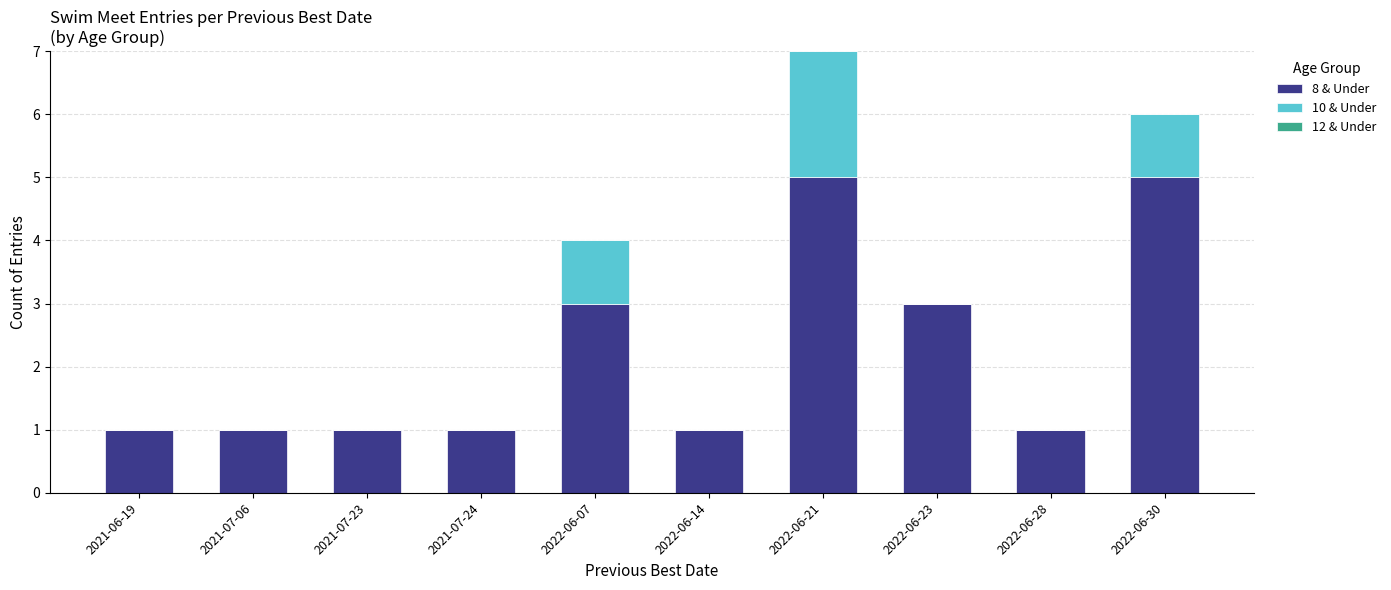

What is the maximum value for 8 & Under?

5